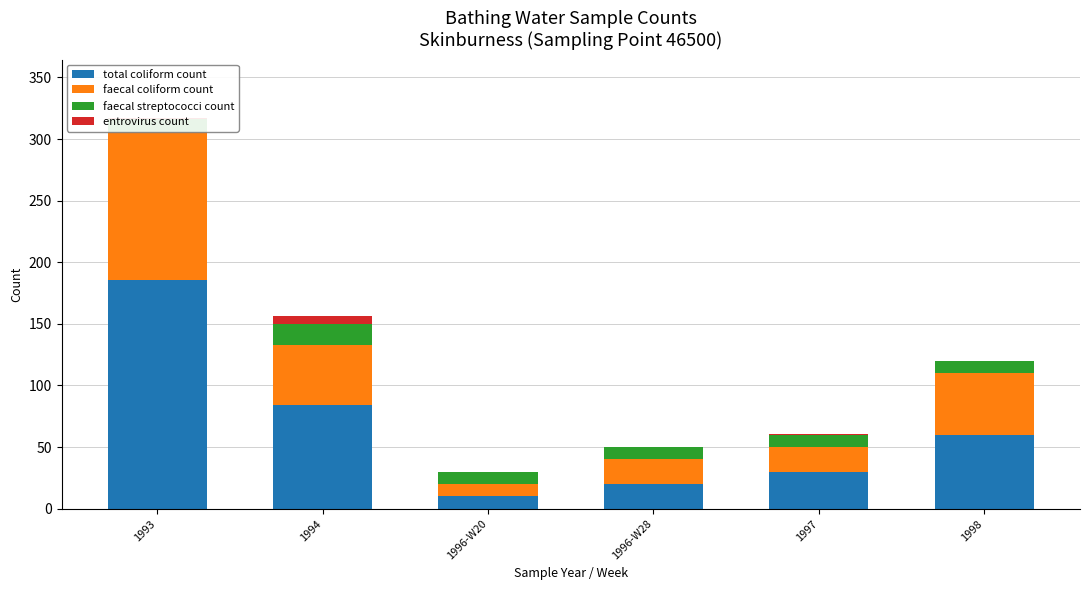

Reading left to right, list all the values displayed in this chart.

total coliform count: 186	84	10	20	30	60
faecal coliform count: 120	49	10	20	20	50
faecal streptococci count: 10	17	10	10	10	10
entrovirus count: 1	6	0	0	1	0